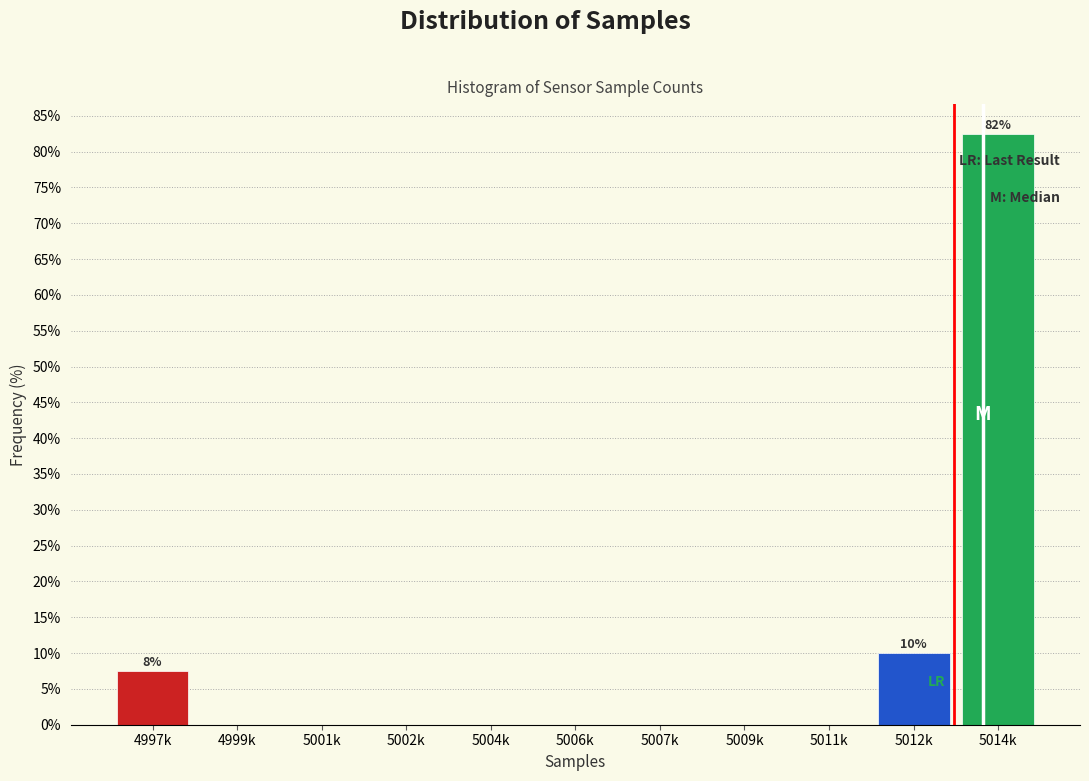

Reading left to right, extract all data points from this chart.

4997k=7.5	4999k=0.0	5001k=0.0	5002k=0.0	5004k=0.0	5006k=0.0	5007k=0.0	5009k=0.0	5011k=0.0	5012k=10.0	5014k=82.5